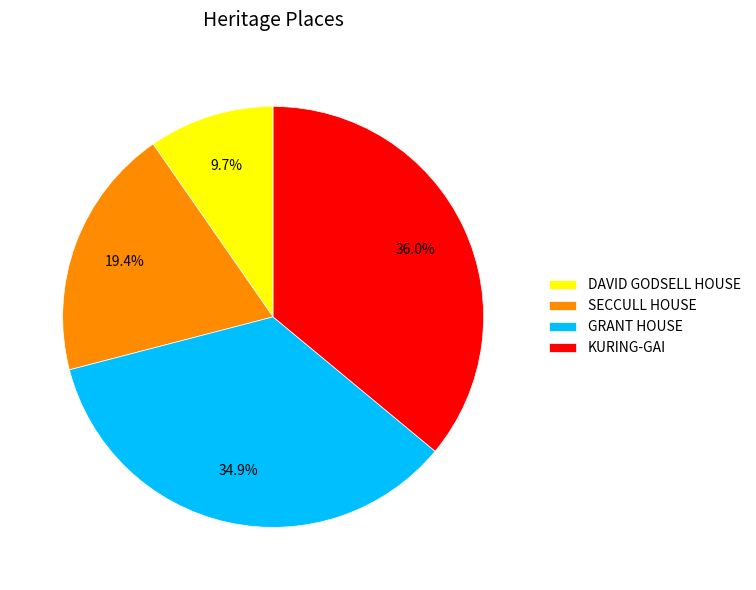

To the nearest percent, what percentage of the pie is SECCULL HOUSE?

19%